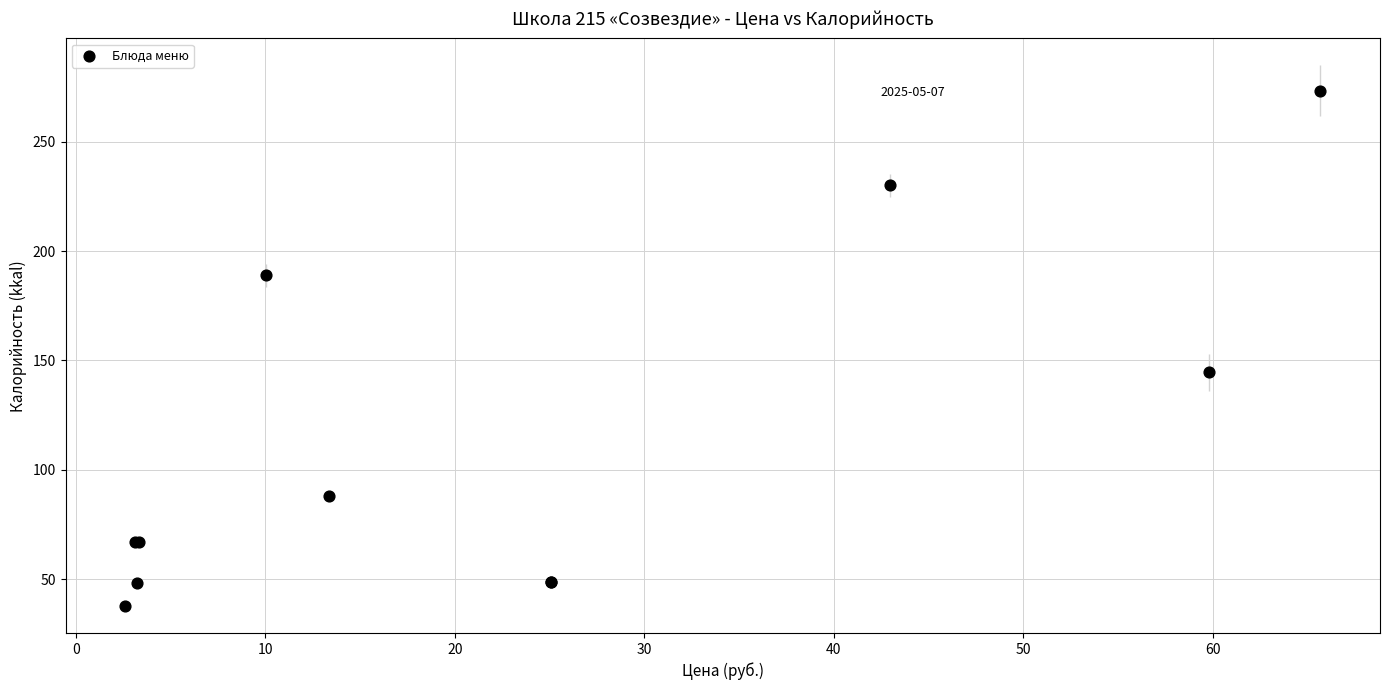

What Y value in the scatter plot is closest to 155?

144.5